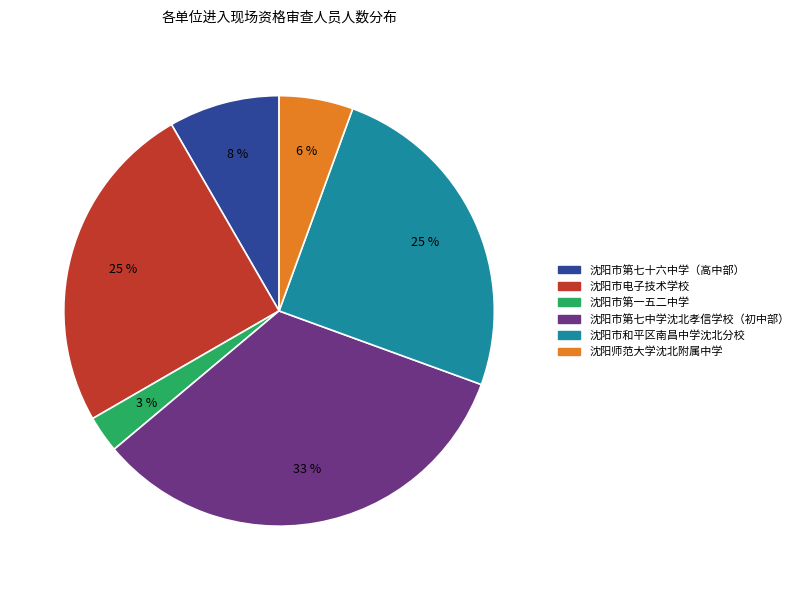

To the nearest percent, what is the average slice percentage?

17%